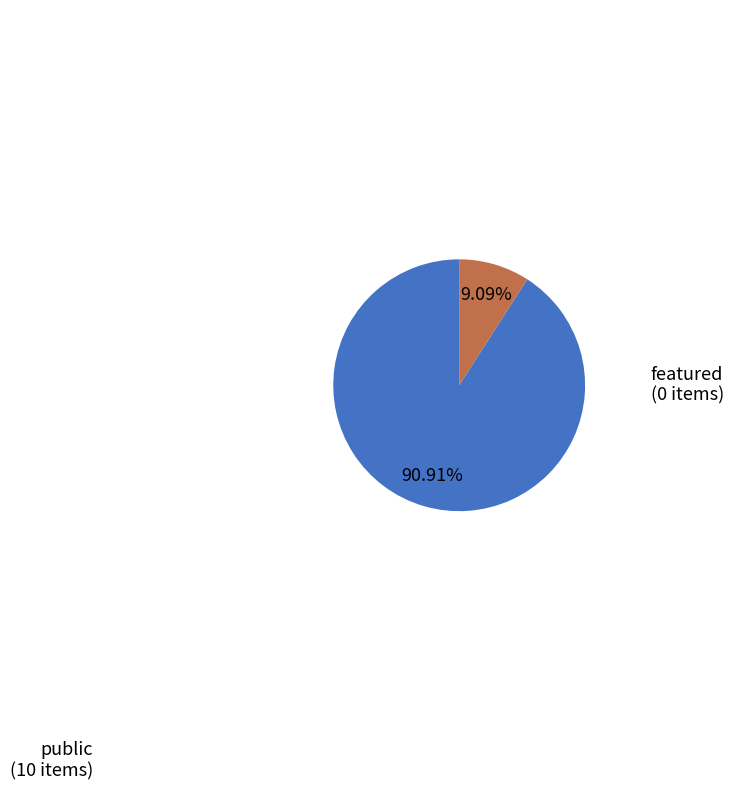

Is there a majority slice in this chart?

Yes